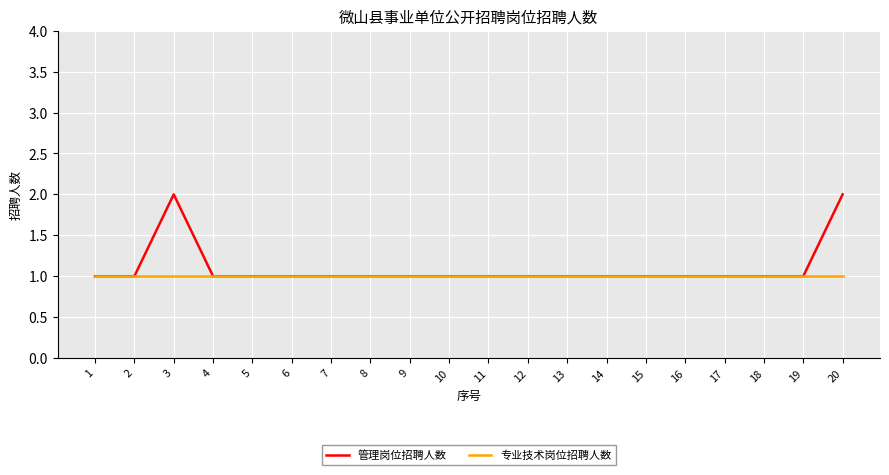

Rank the series by their maximum value, from lowest to highest.

专业技术岗位招聘人数, 管理岗位招聘人数